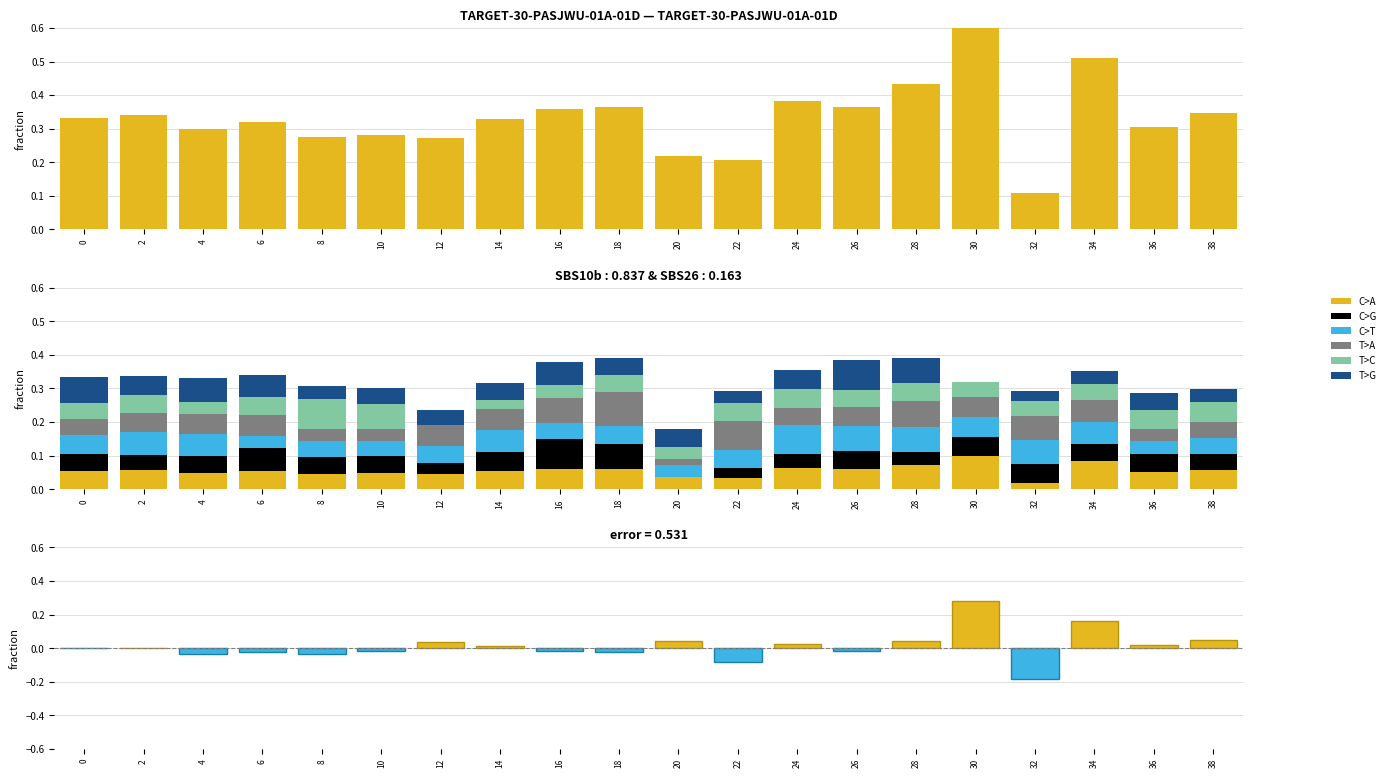

What is the difference between the maximum and minimum values in the C>A series?

0.5